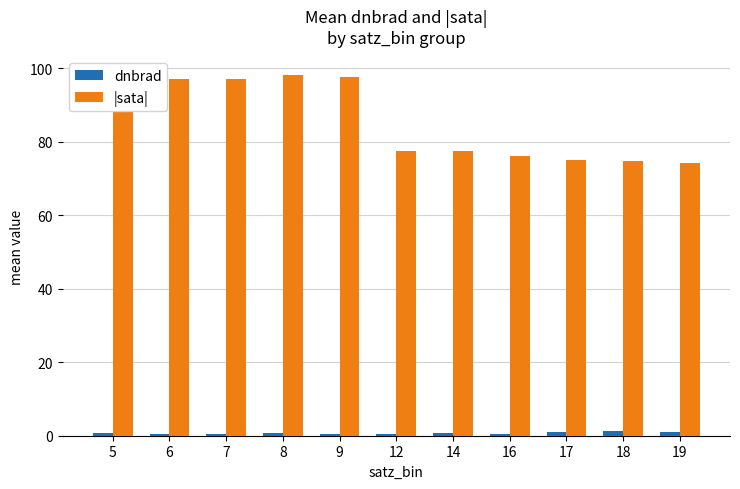

Is it true that |sata| equals 74.7 at 18?

True